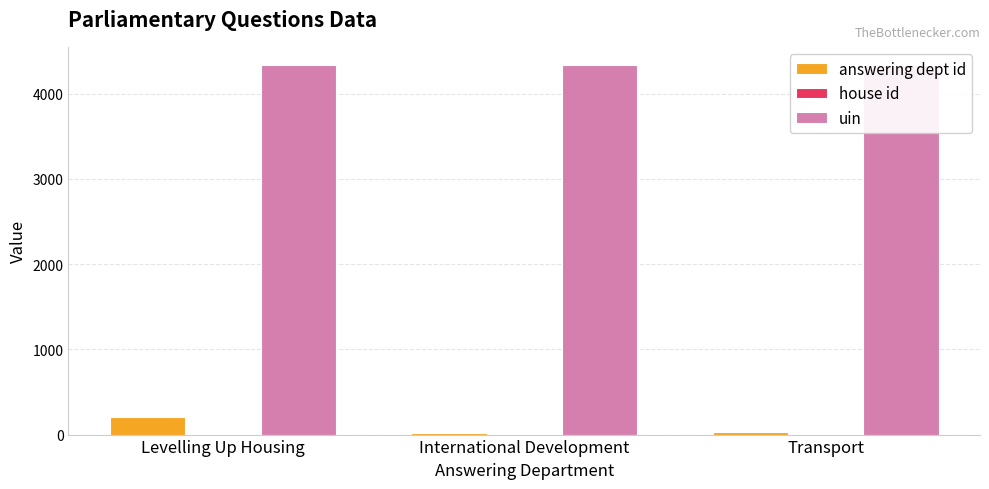

What are all the series names shown in the legend?

answering dept id, house id, uin